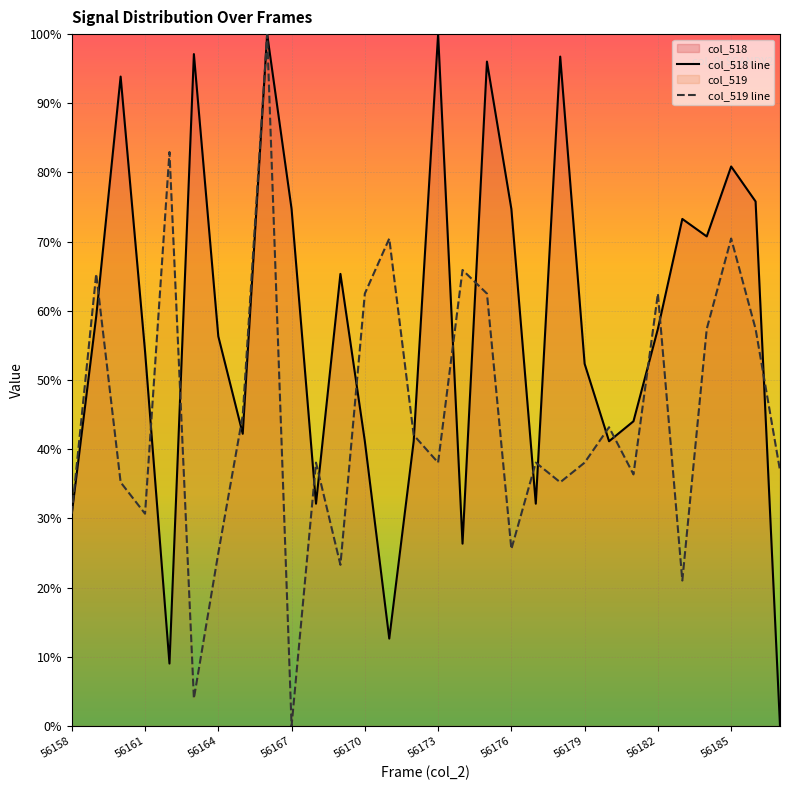

Is it true that col_518 line equals 17.4 at 13?

False